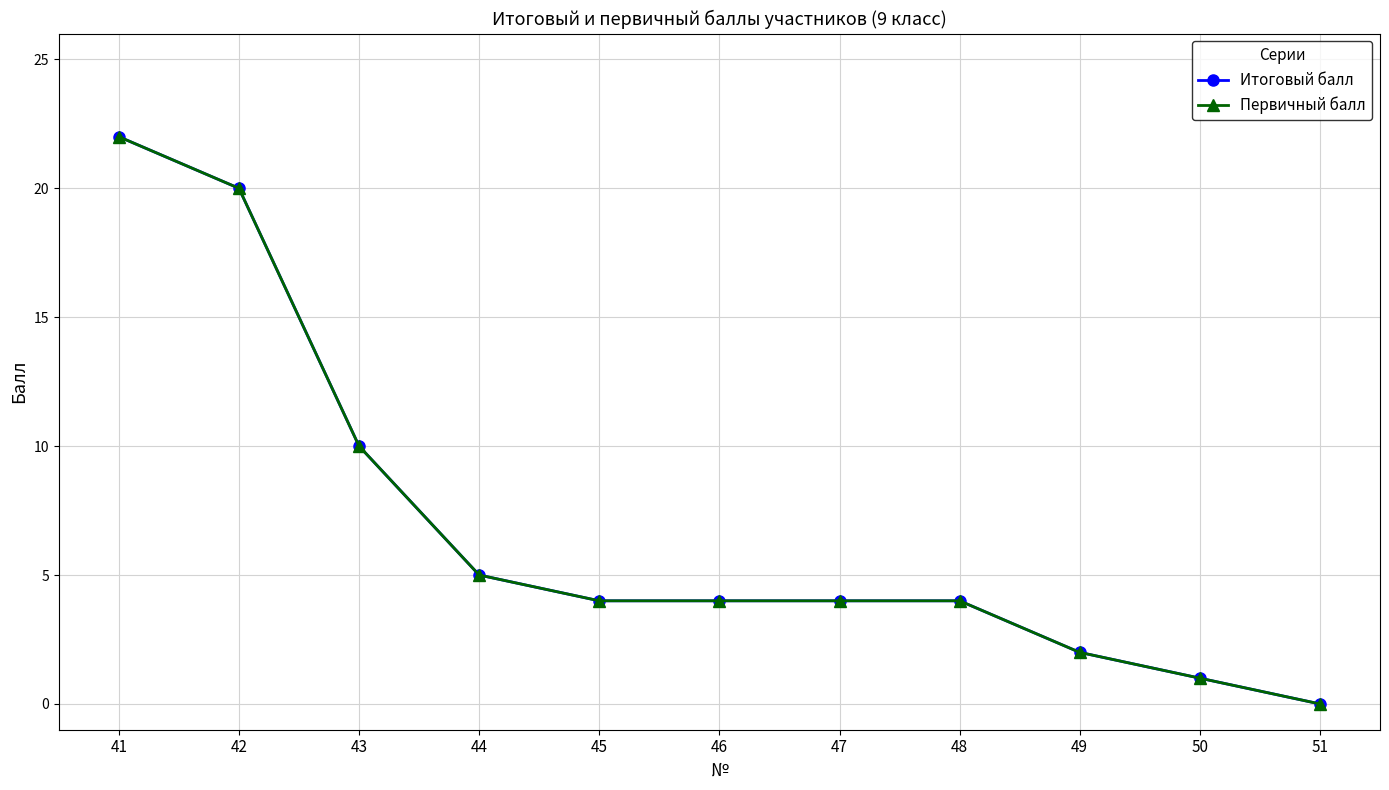

Is this an area chart (filled region under the line)?

No